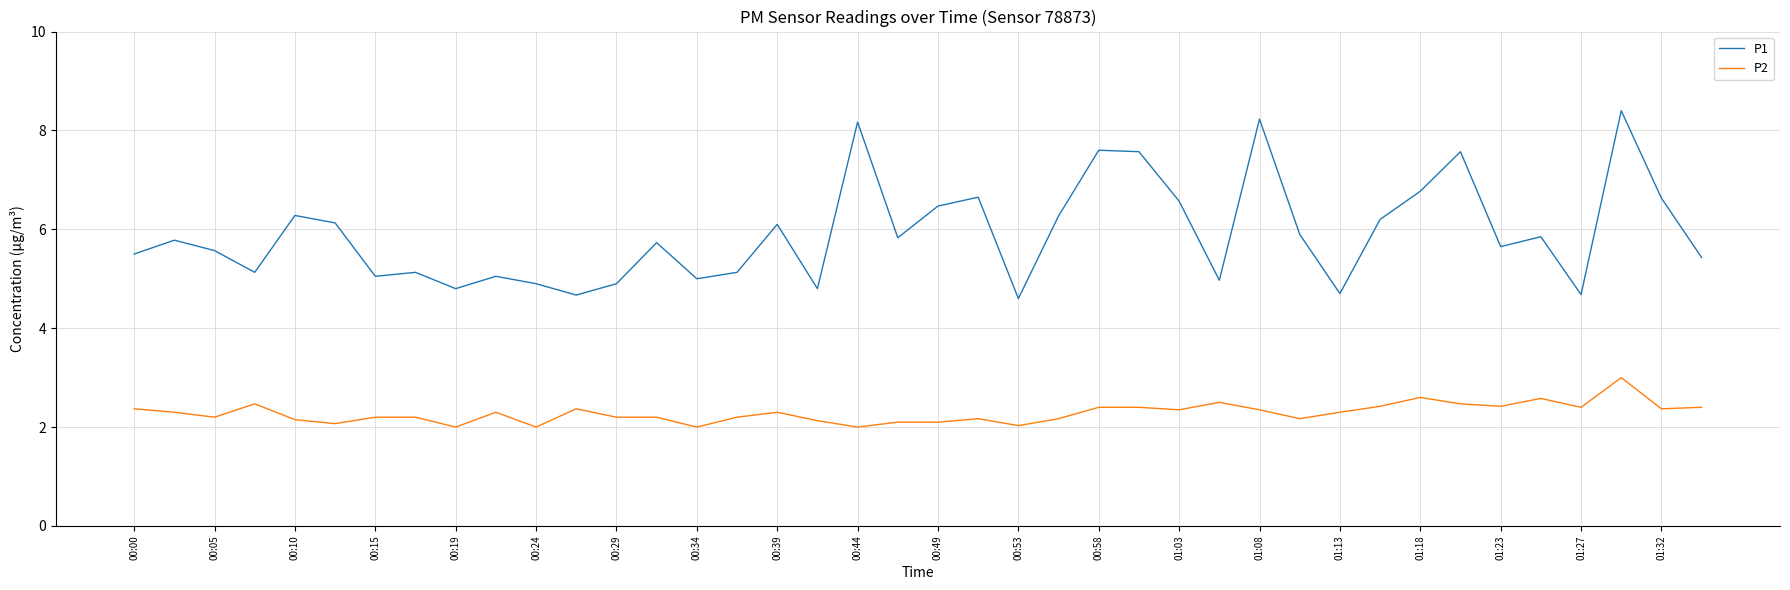

Which series has the largest total across all categories?

P1